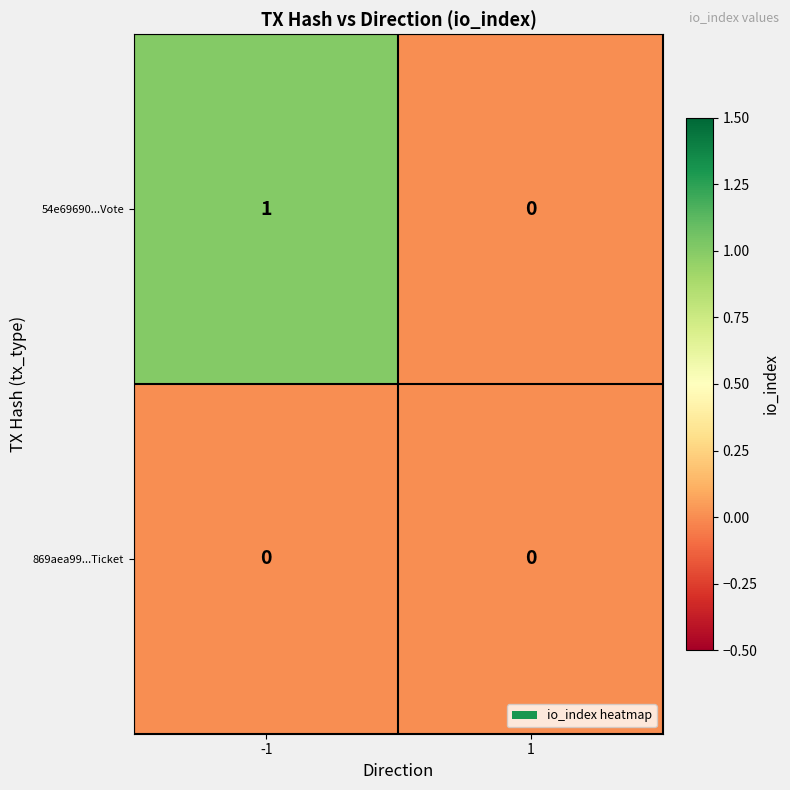

Is it true that 869aea99...Ticket equals 0 at -1?

True